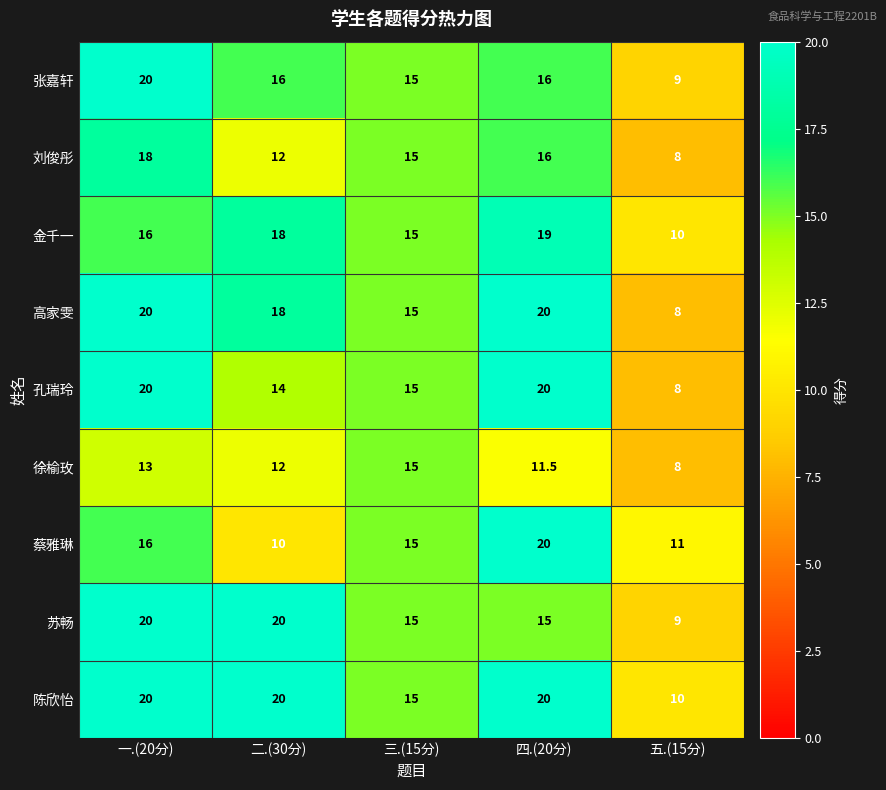

How many 蔡雅琳 values are between 11 and 16?

3